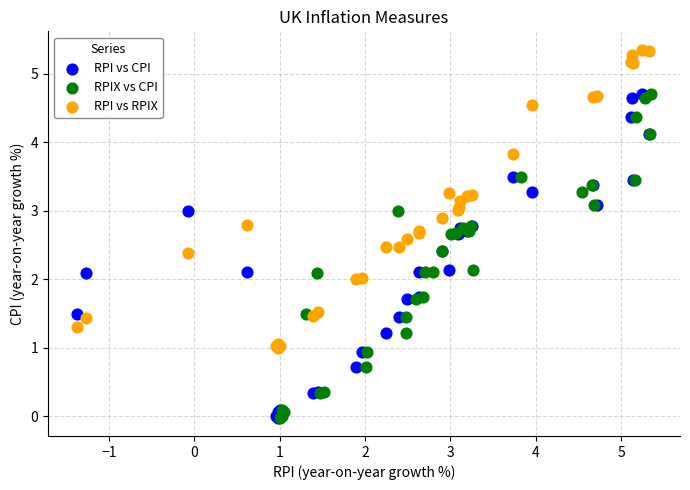

Which series contains the highest Y value?

RPI vs RPIX